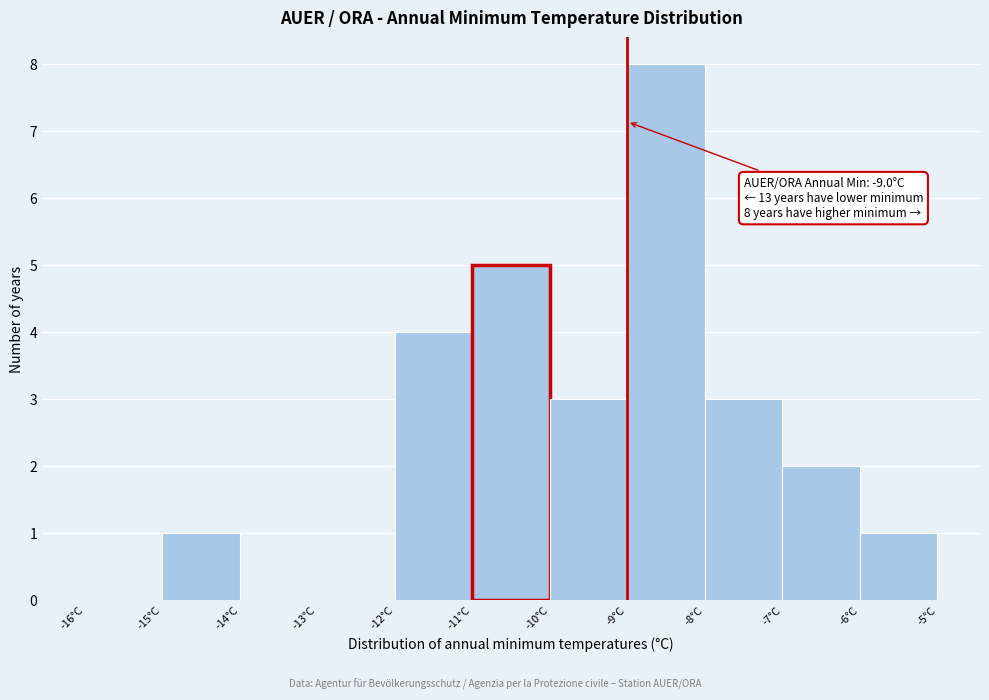

Over which range of the x-axis is the bar tallest?

-9 to -8